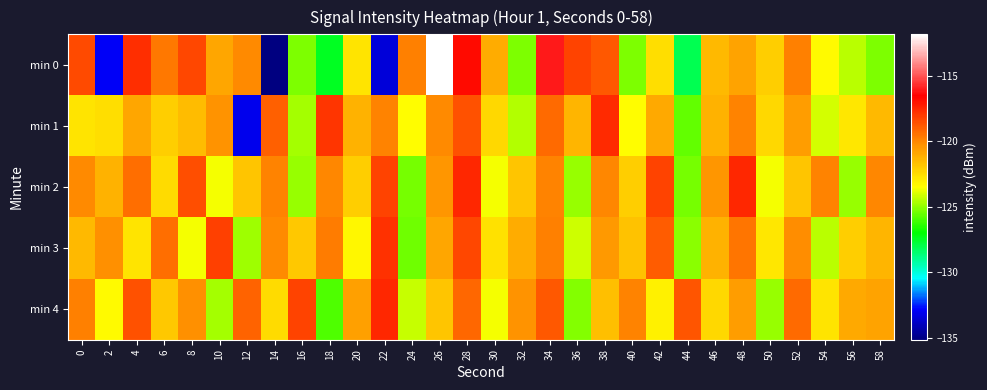

Rank the series by their maximum value, from lowest to highest.

min 3, min 1, min 2, min 4, min 0